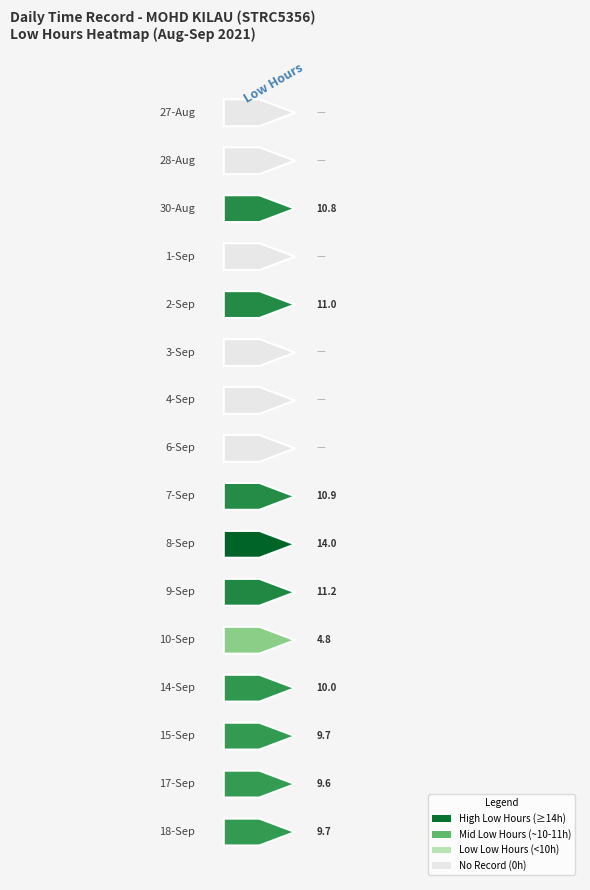

True or false: 1 has a value of 0.0 at 4.

True